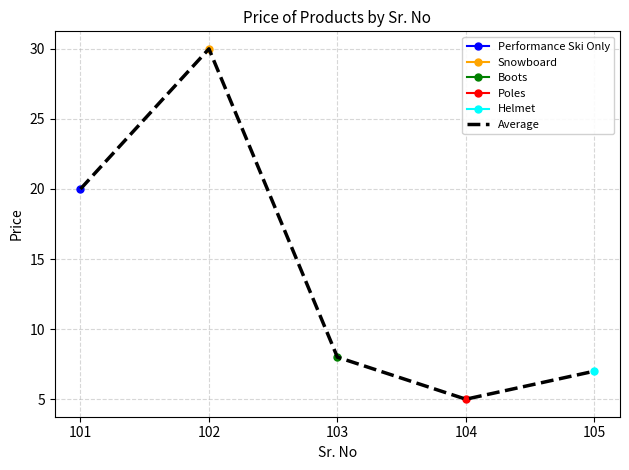

What is the value of the 3rd point from the left?

8